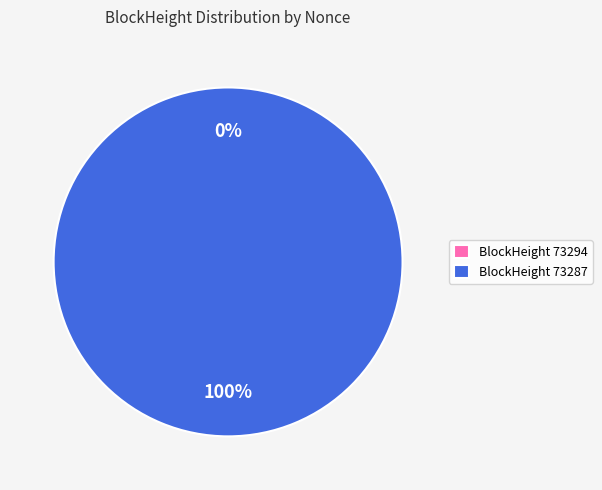

To the nearest percent, what is the average slice percentage?

50%